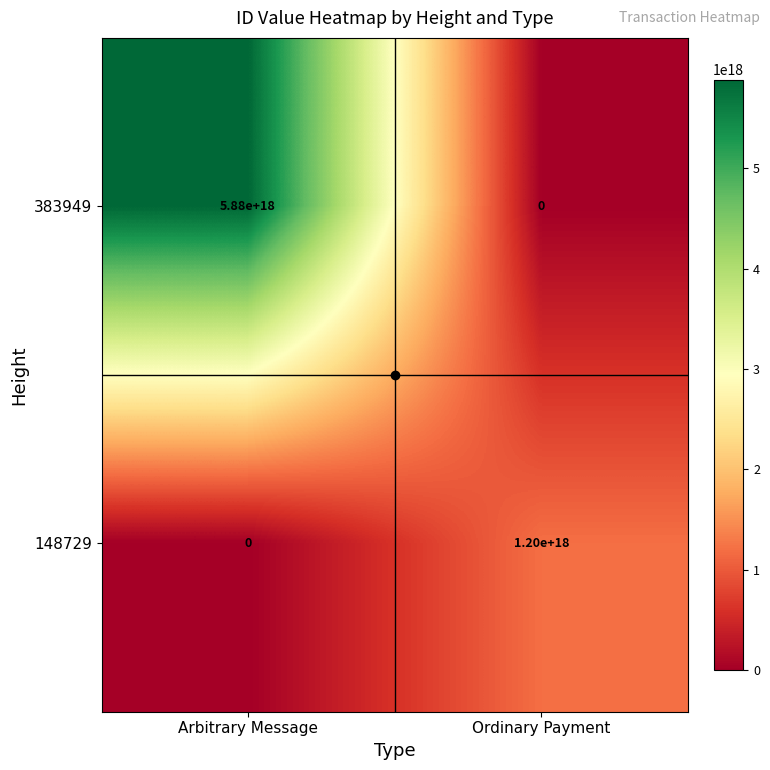

At which category is the sum across all series the highest?

Arbitrary Message